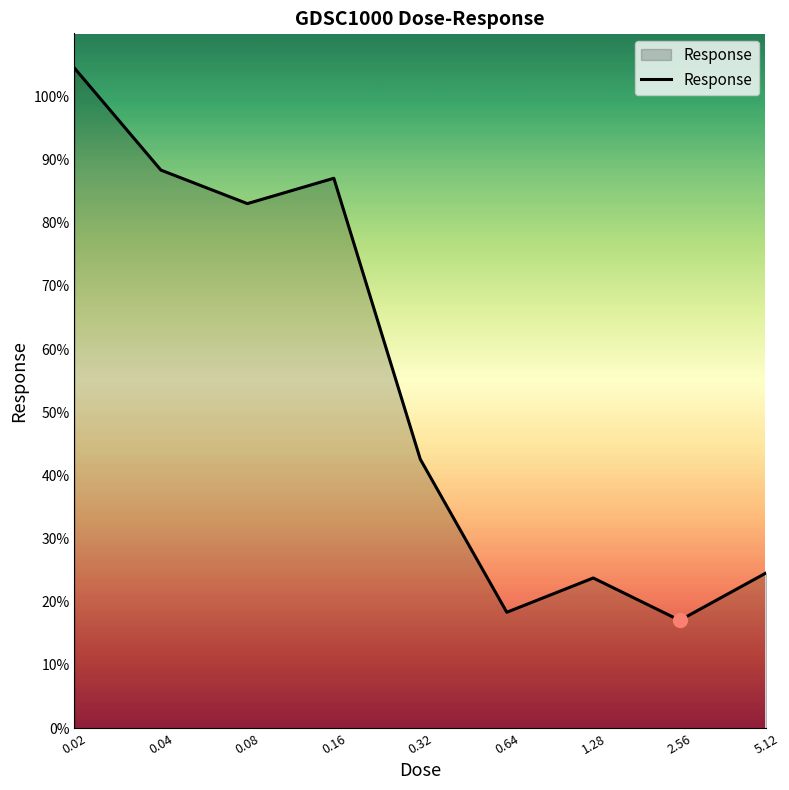

What is the maximum value shown in the chart?

104.5